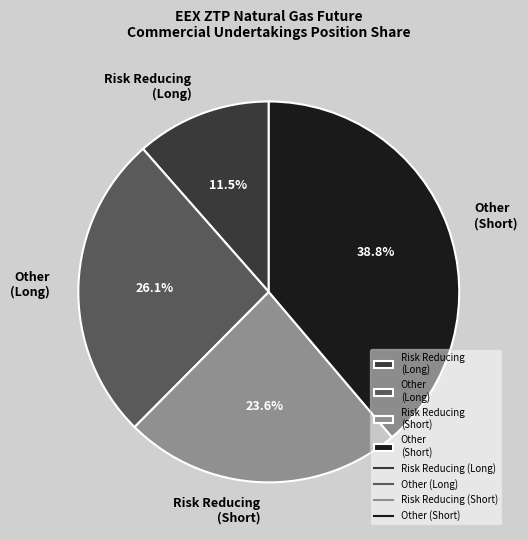

Which slice is the smallest?

Risk Reducing (Long)